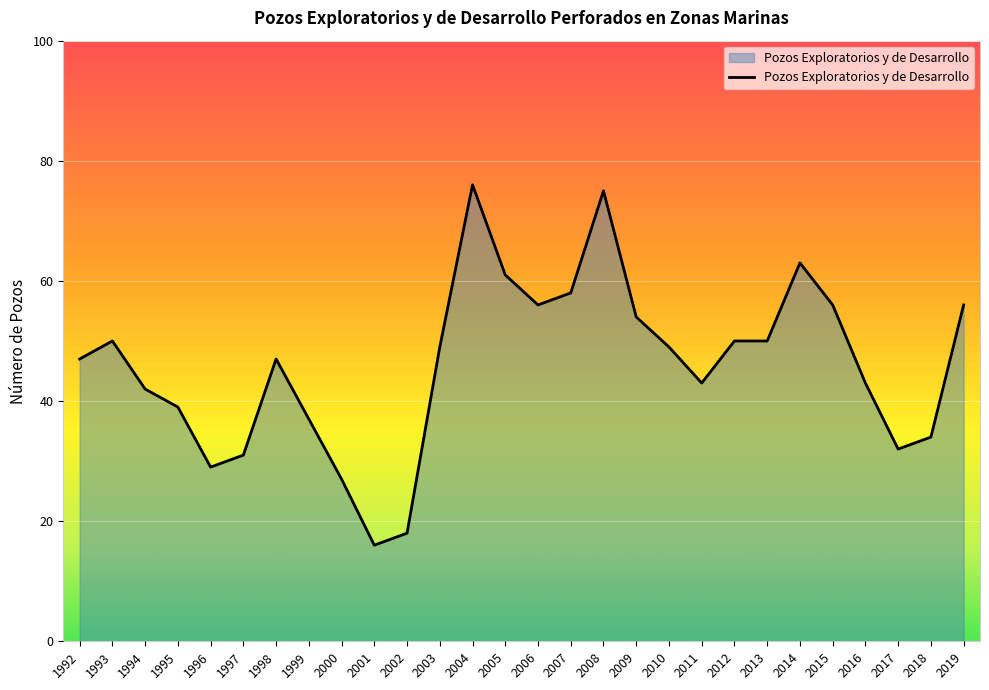

At which category does the chart reach its minimum across all series?

2001